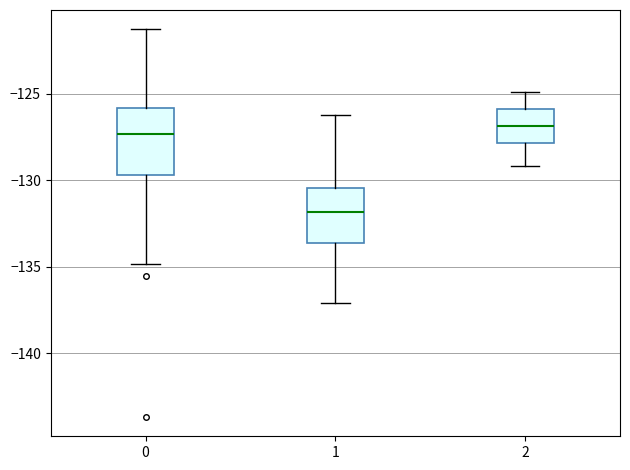

Which box is the tallest, from its lower edge to its upper edge?

0